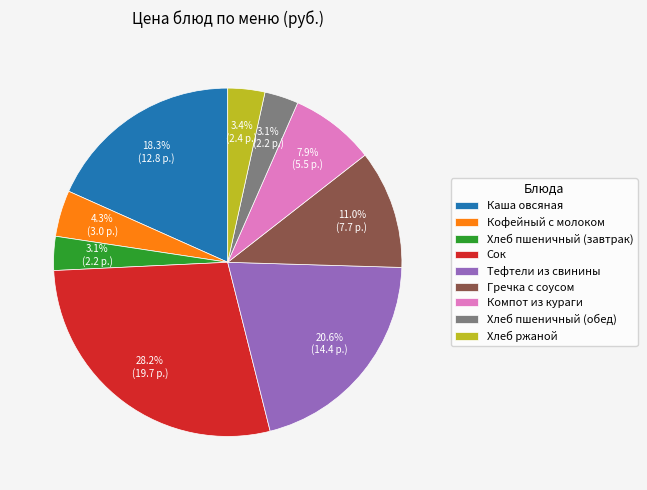

Which has a higher value, Гречка с соусом or Каша овсяная?

Каша овсяная